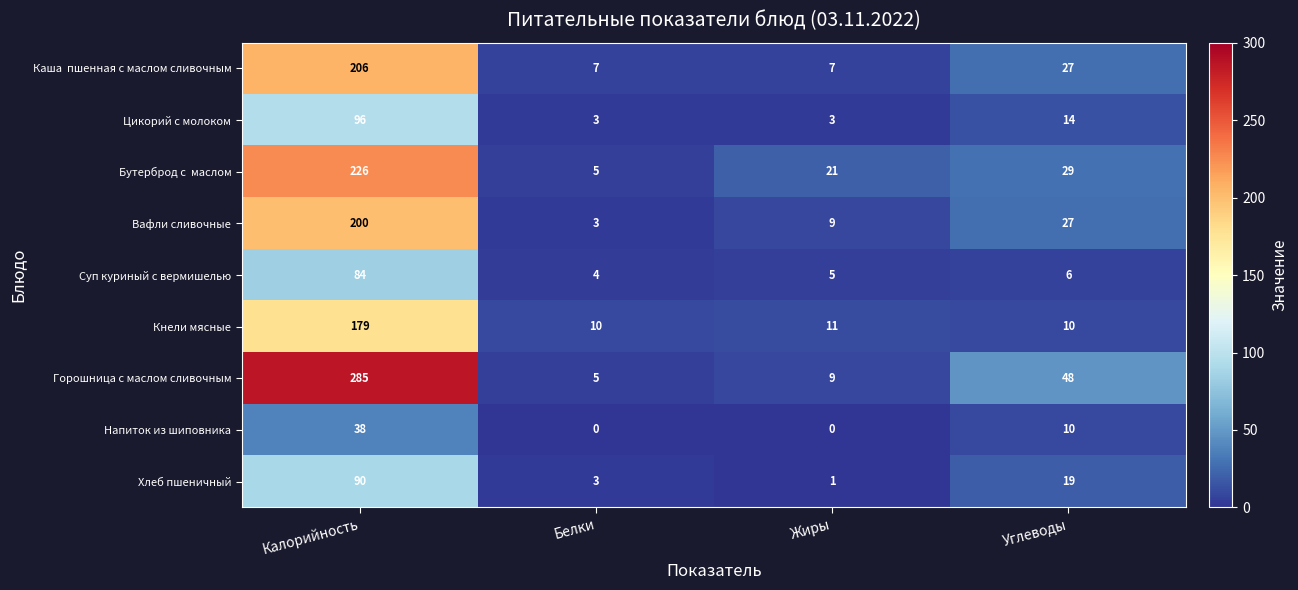

Count the number of data series in this chart.

9